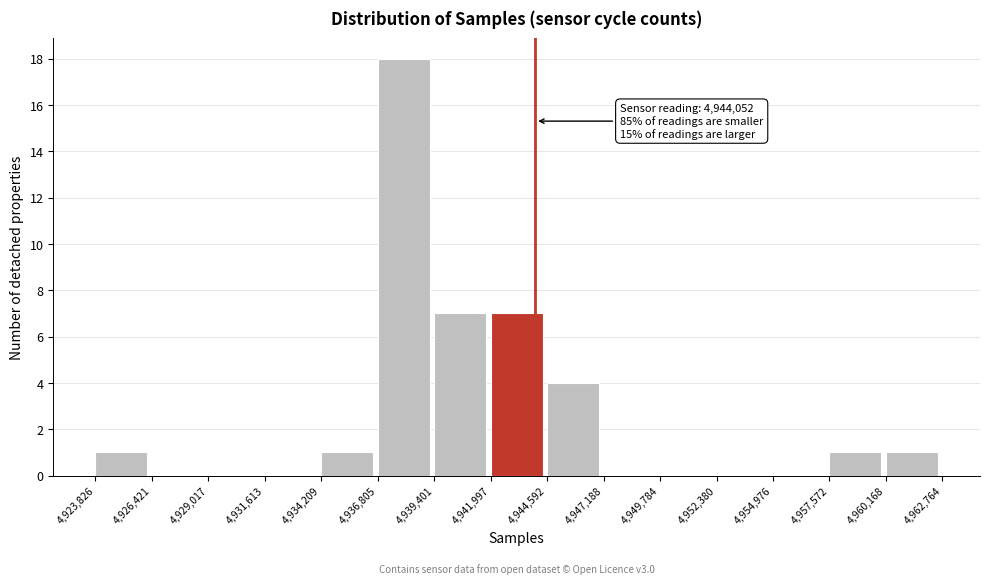

Over which range of the x-axis is the bar tallest?

4,936,805 to 4,939,401